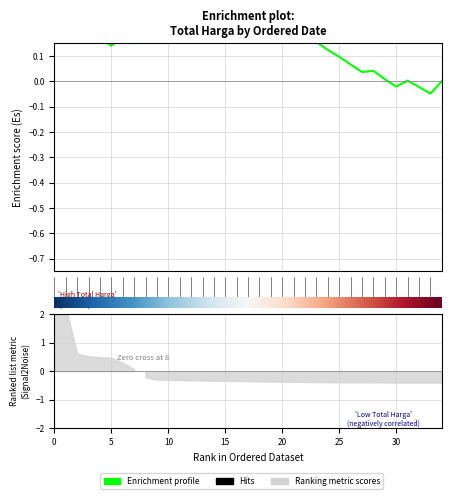

At which category does the data reach its first local valley?

5